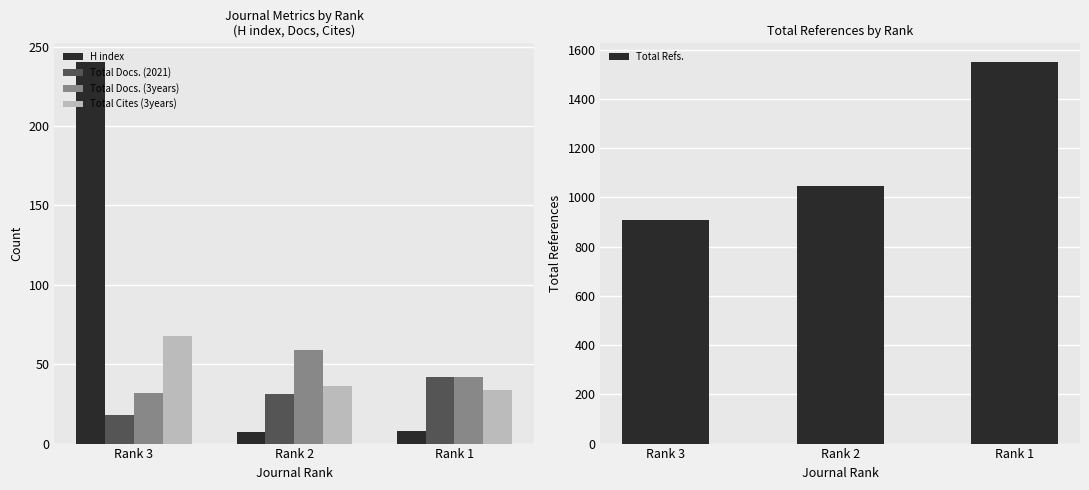

Is the value of H index at Rank 1 greater than the value of Total Docs. (3years) at Rank 2?

No